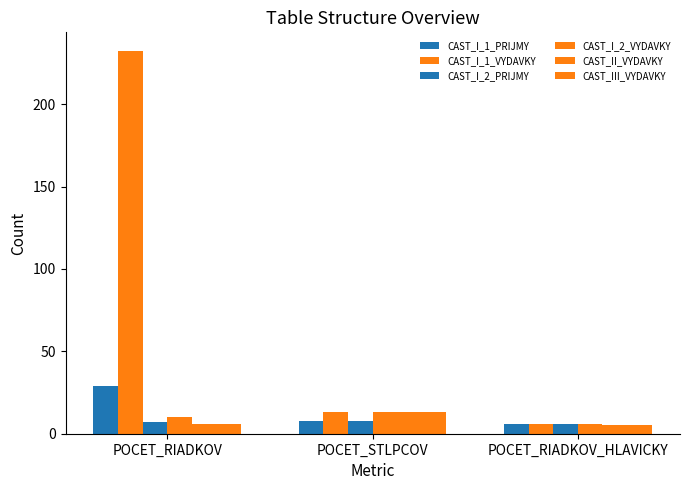

What is the total value across all series at POCET_STLPCOV?

68